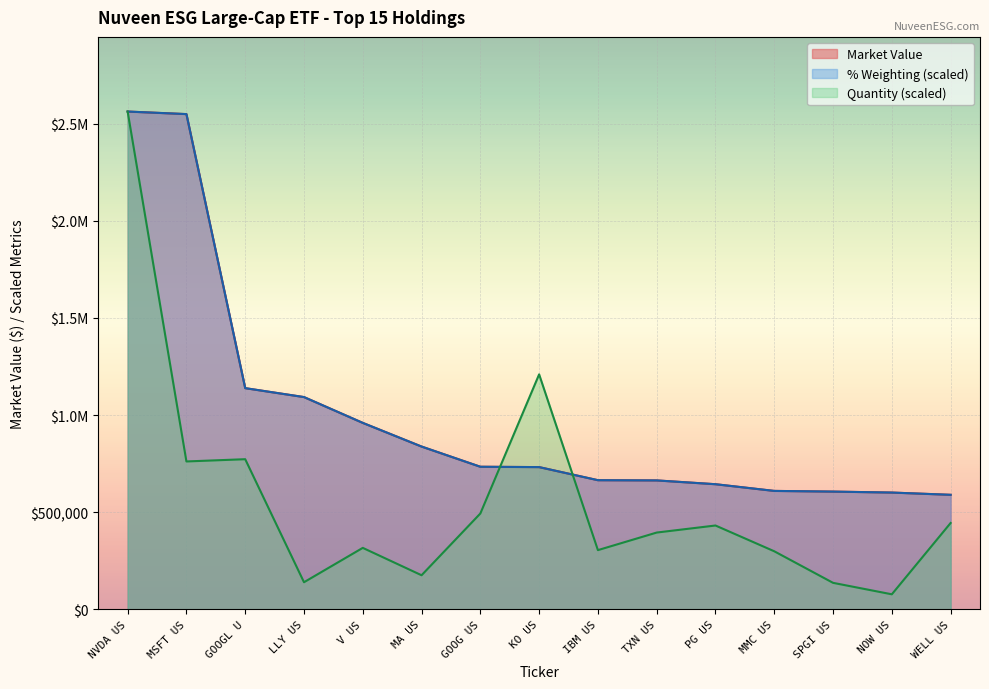

What value does the % Weighting series have at KO US?

731800.9